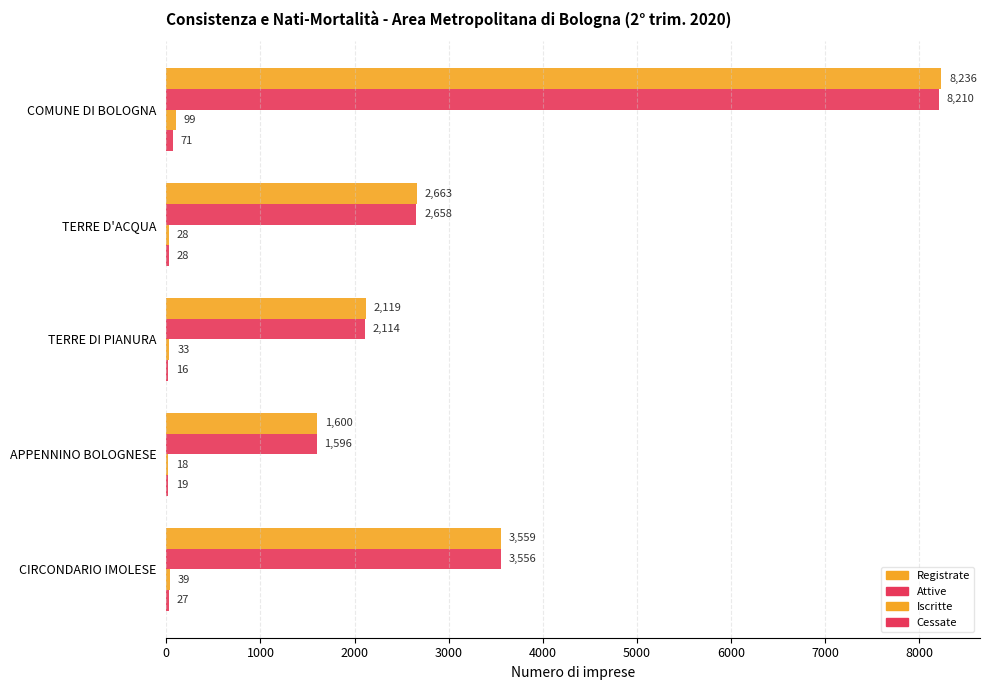

How many categories are shown in the chart?

5